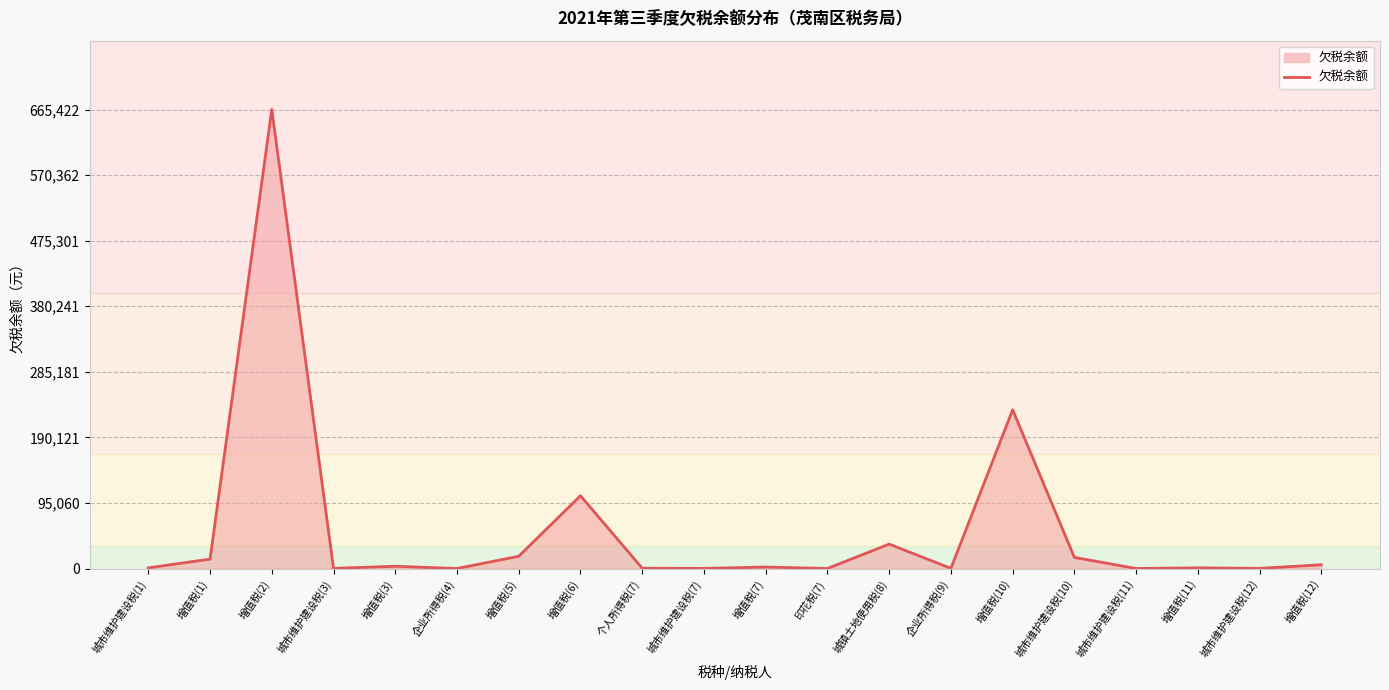

Which label corresponds to the largest value in the chart?

增值税(2)